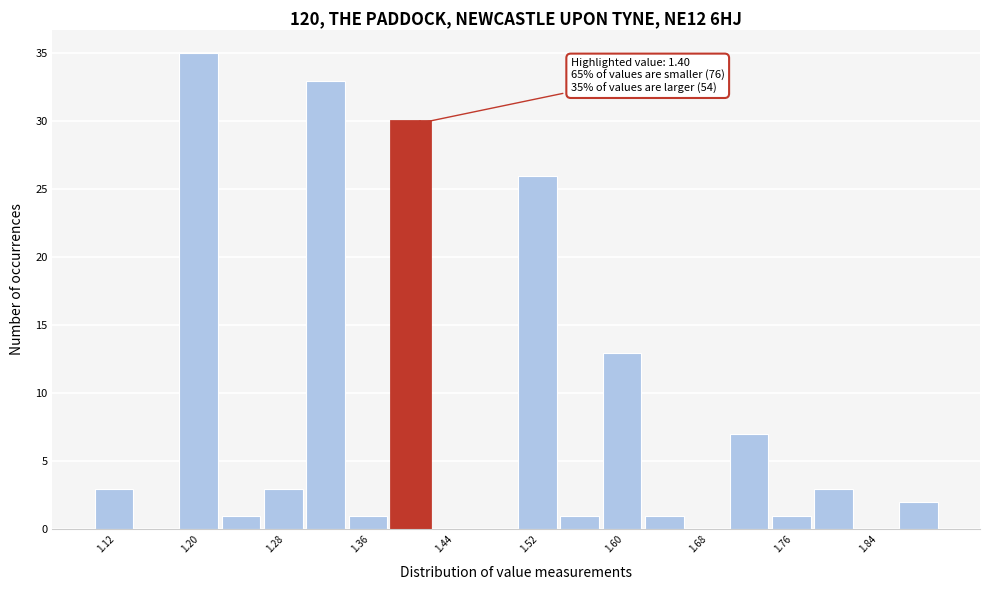

Over which range of the x-axis is the bar tallest?

1.18 to 1.22